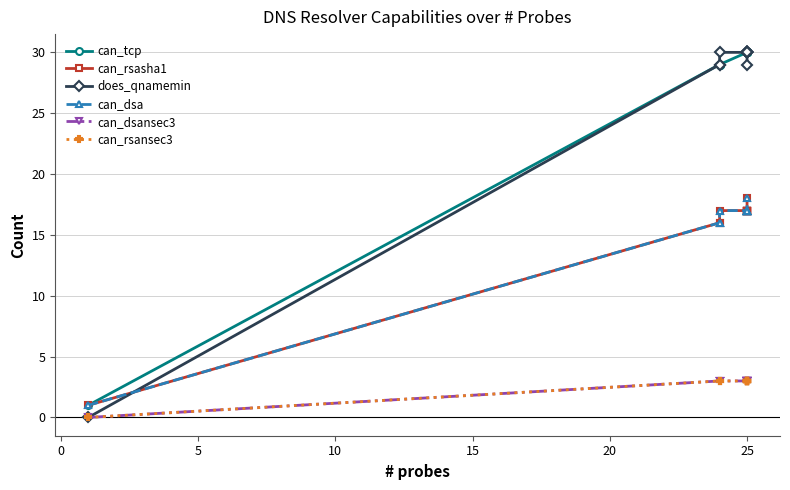

What are all the series names shown in the legend?

can_tcp, can_rsasha1, does_qnamemin, can_dsa, can_dsansec3, can_rsansec3